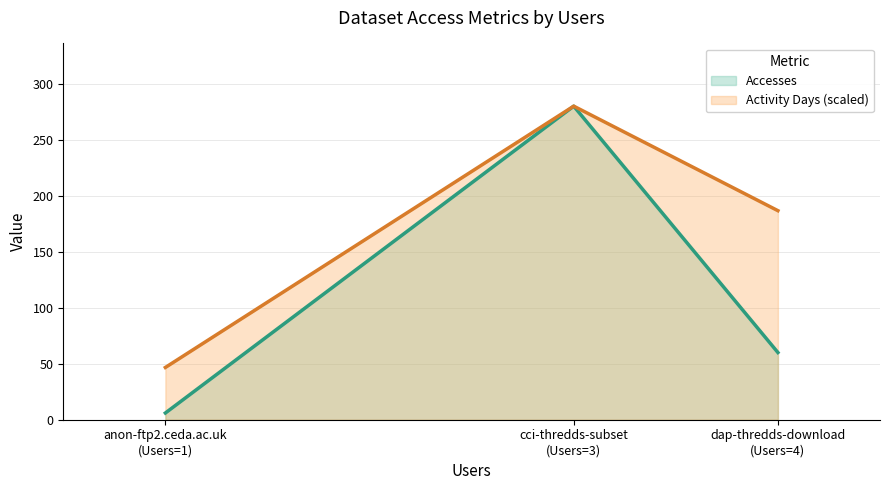

How many categories are shown in the chart?

3